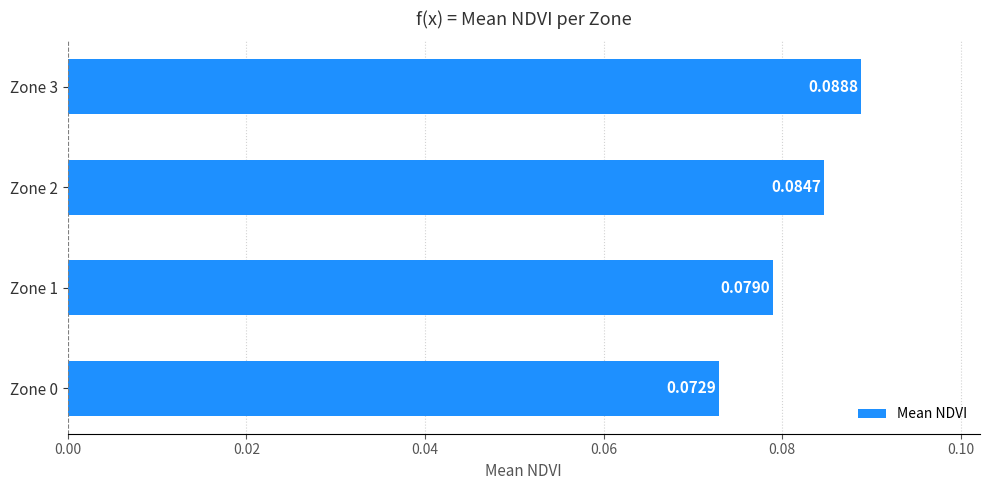

Rank the categories by value from lowest to highest.

Zone 0, Zone 1, Zone 2, Zone 3